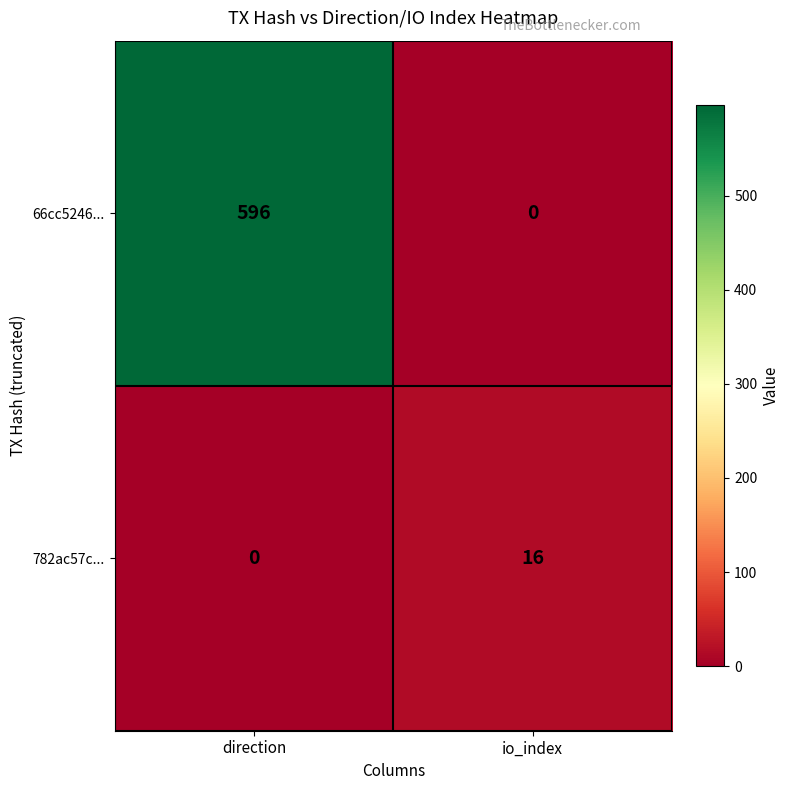

The 782ac57c... series shows 10 at io_index. True or false?

False